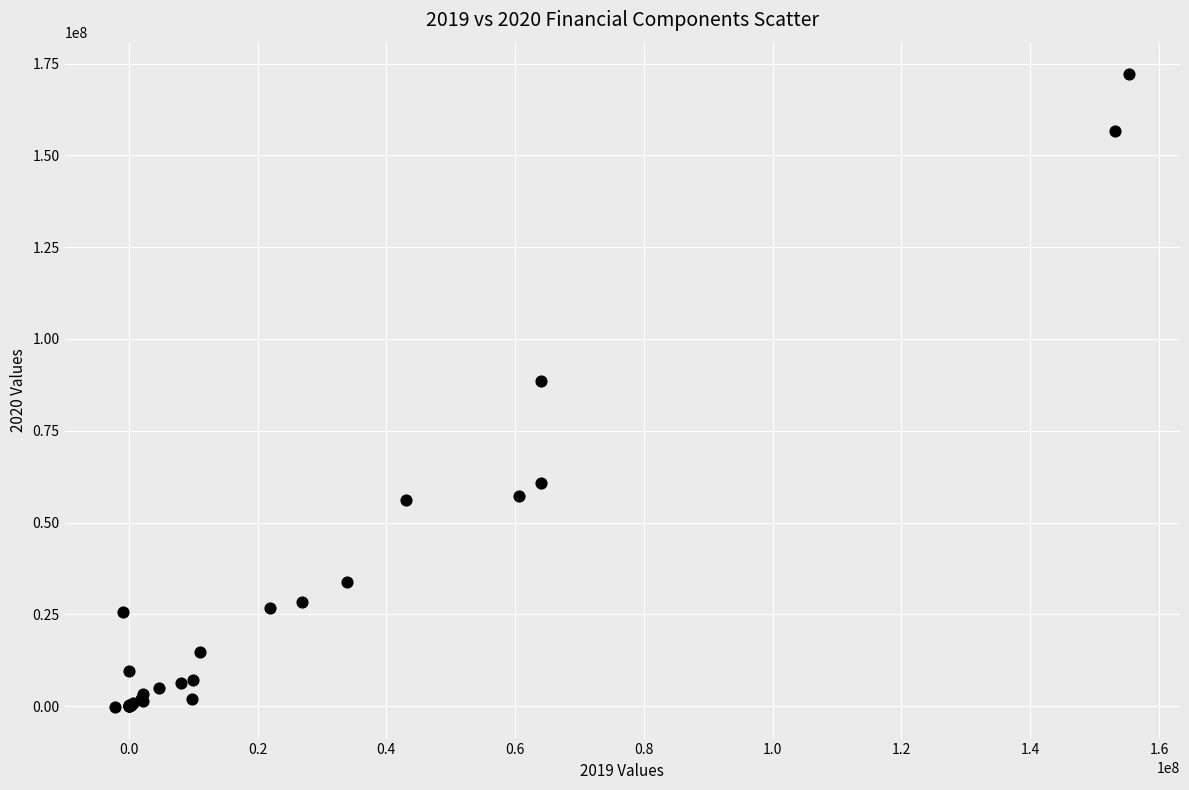

What Y value in the scatter plot is closest to 85938824?

88477019.8